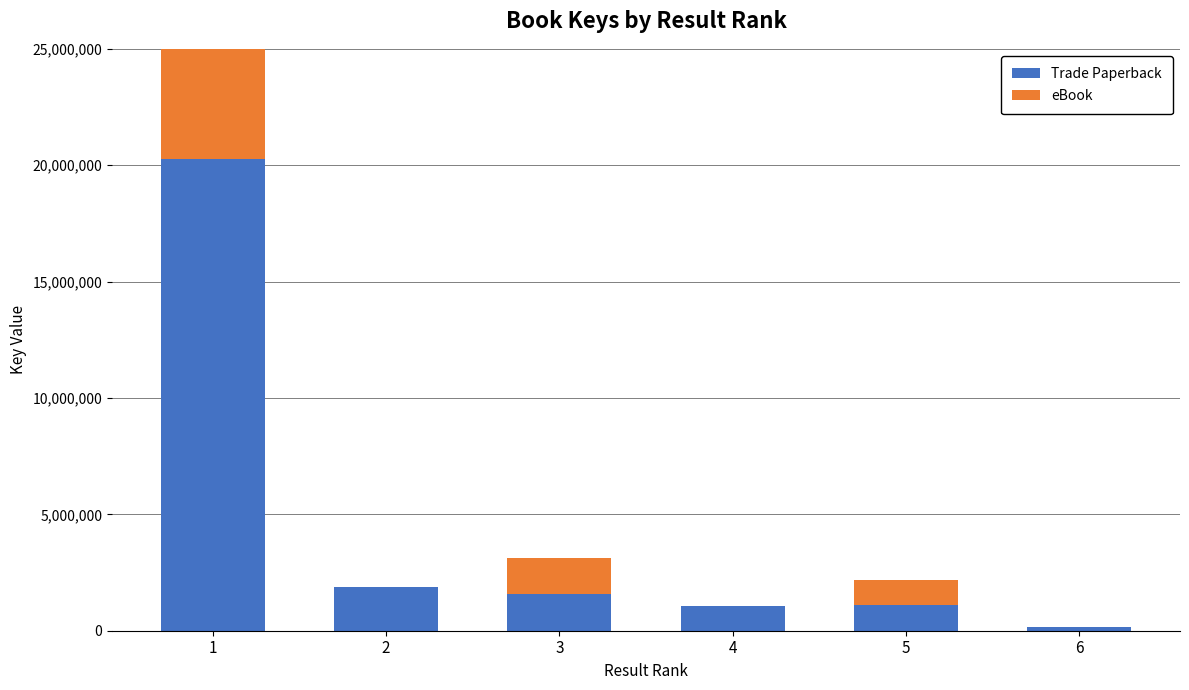

Which label corresponds to the largest value in the chart?

1